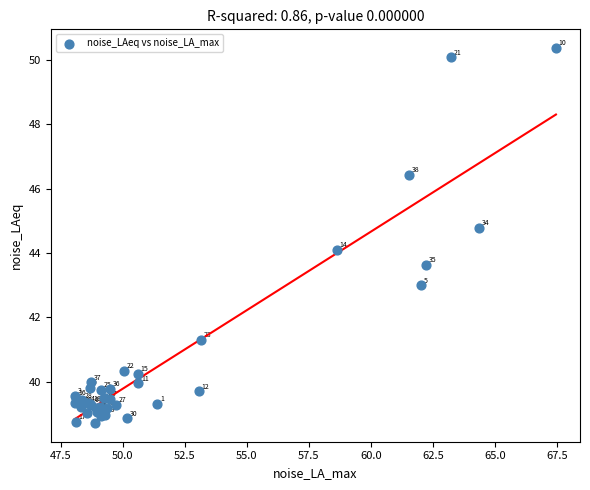

What Y value in the scatter plot is closest to 44?

44.1